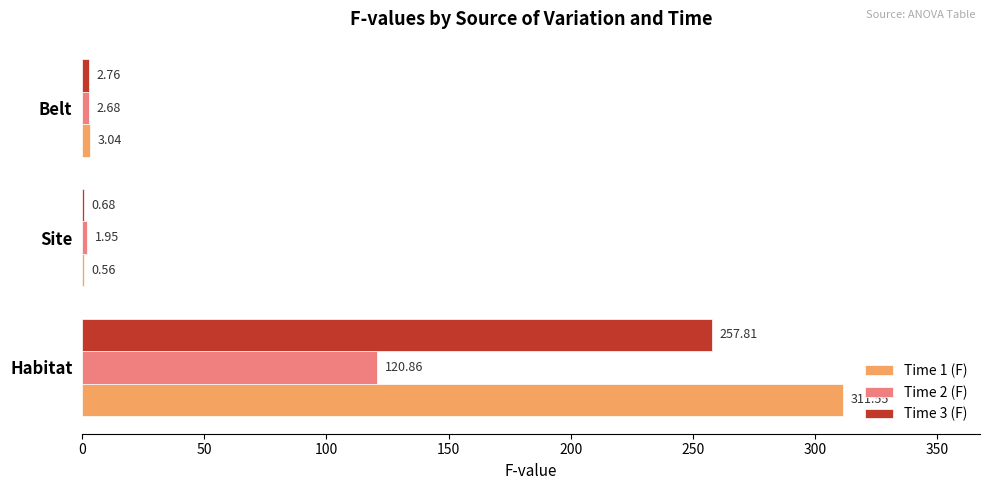

What is the sum of the Time 1 (F) values at Belt and Site?

3.6